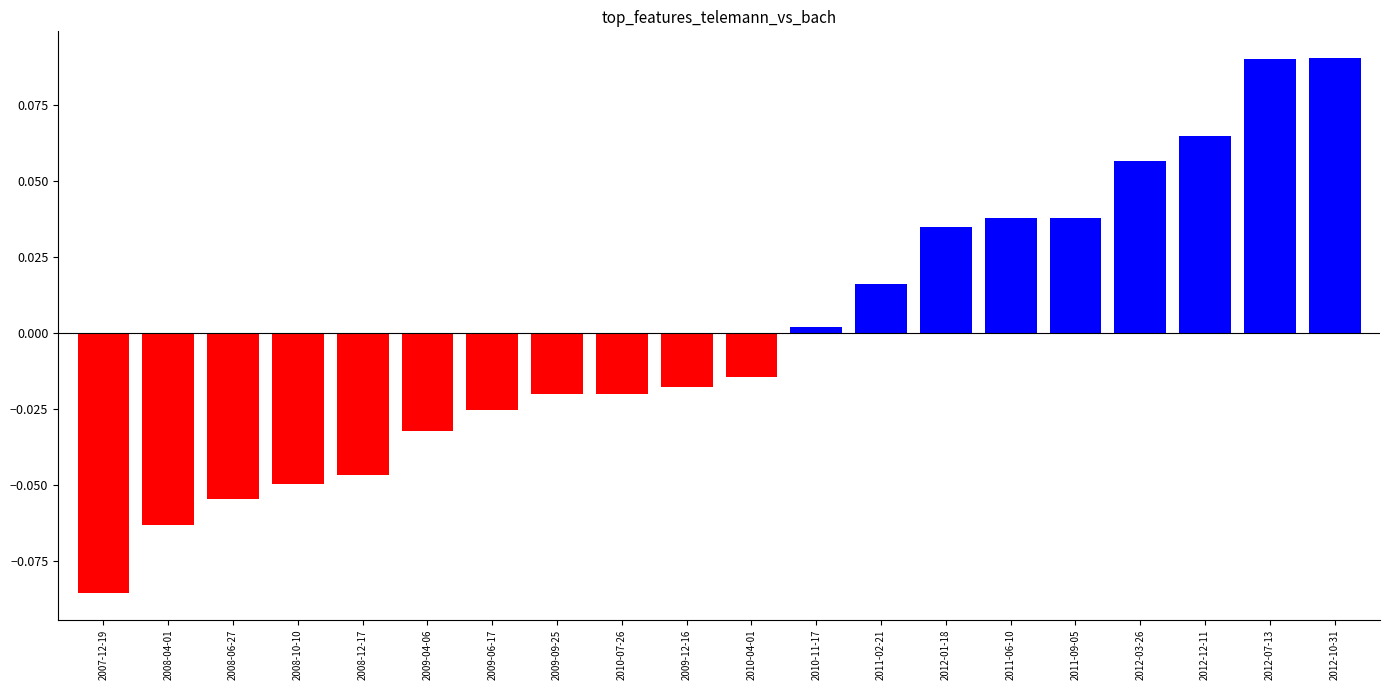

Between 2007-12-19 and 2012-03-26, which is larger?

2012-03-26